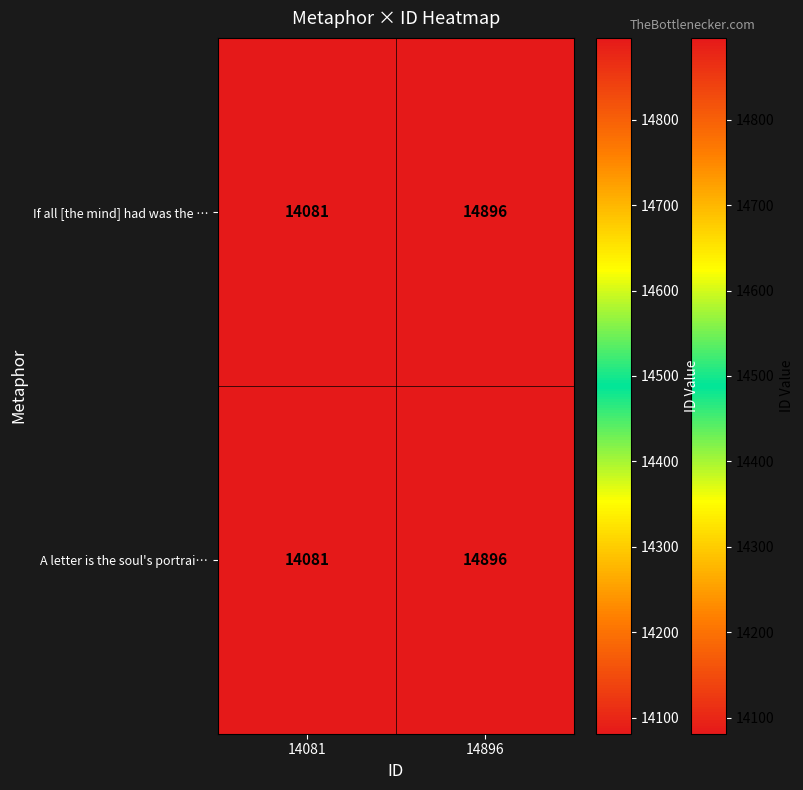

Reading left to right, what are all the values shown in this chart?

If all [the mind] had was the …: 14081=14081	14896=14896
A letter is the soul's portrai…: 14081=14081	14896=14896